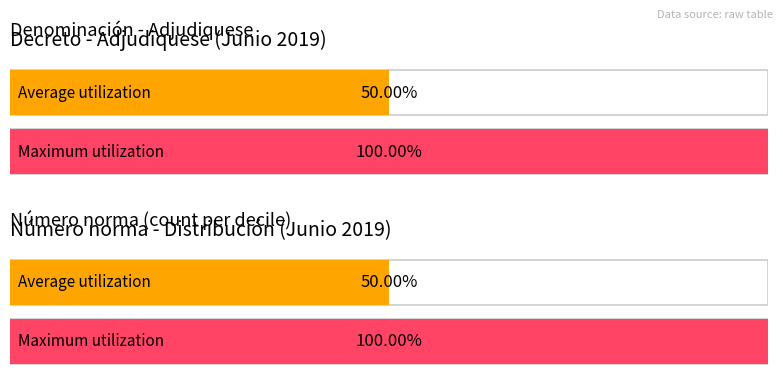

Does the chart contain stacked bars?

No